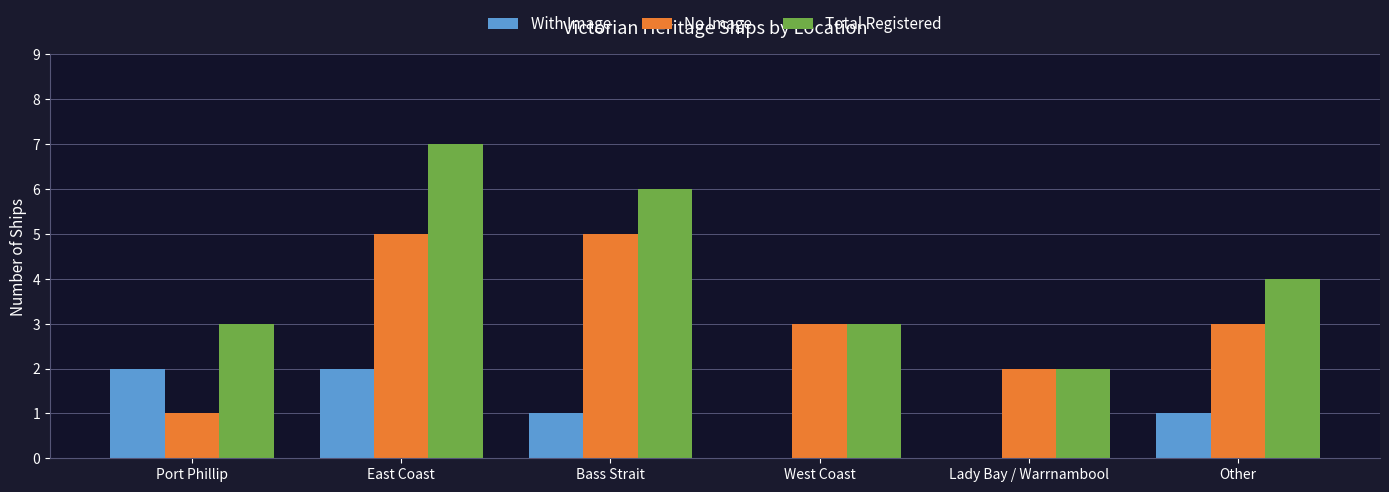

At which category is the sum across all series the highest?

East Coast